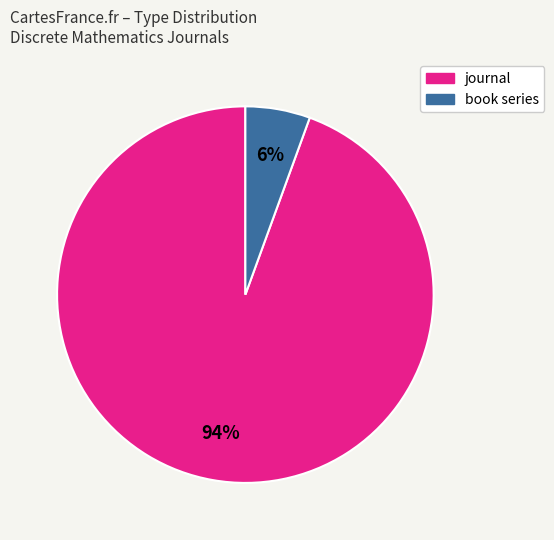

To the nearest percent, what is the average slice percentage?

50%